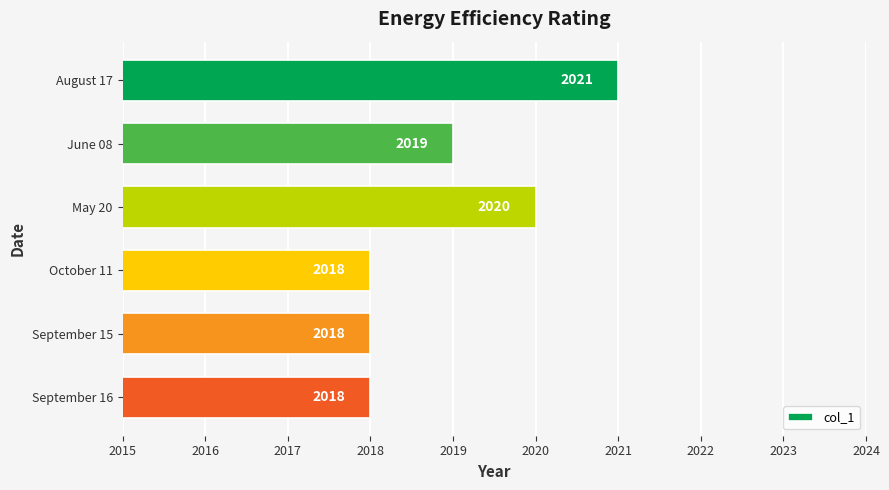

Count the values in the range 2018 to 2020.

5